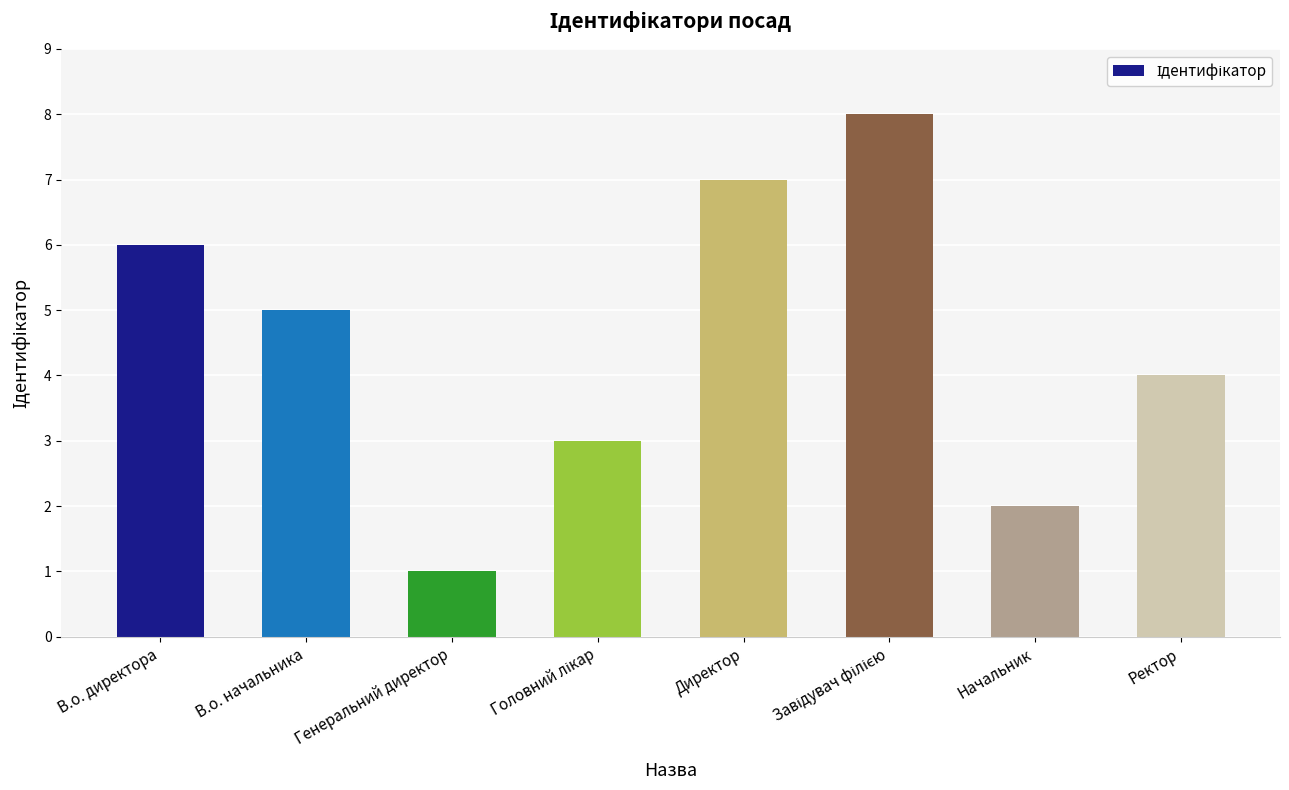

What is the smallest value displayed?

1